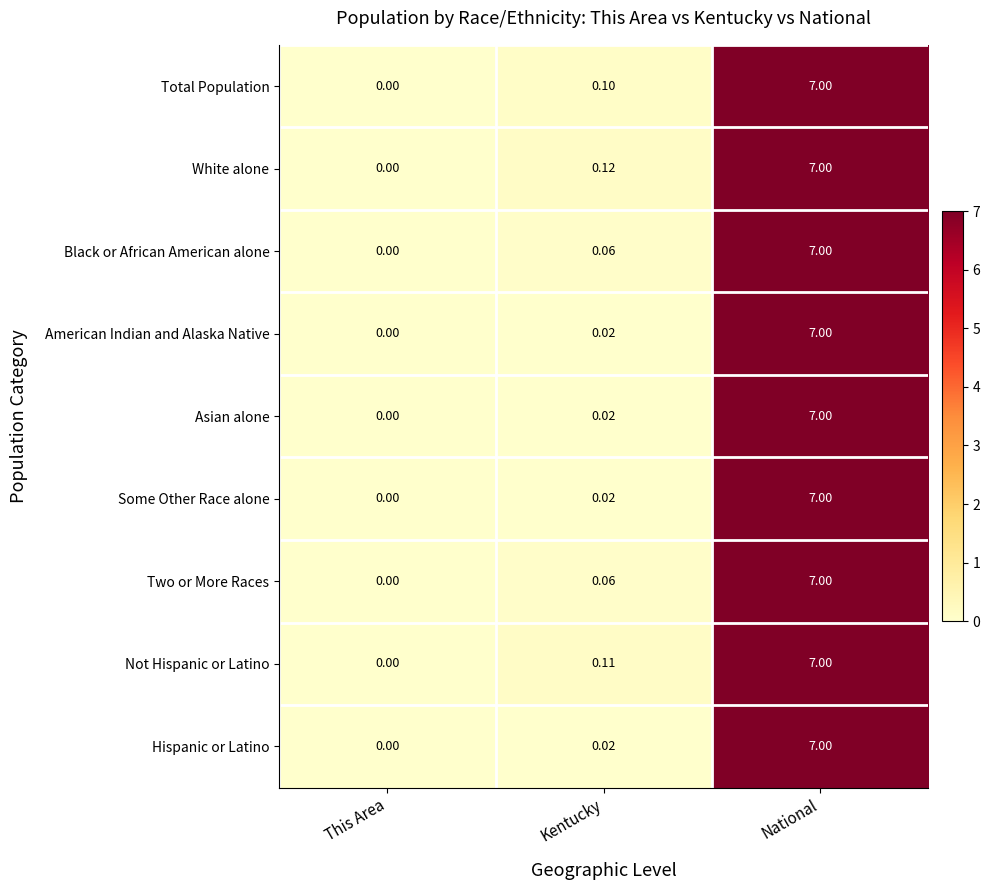

At which category is the sum across all series the highest?

National